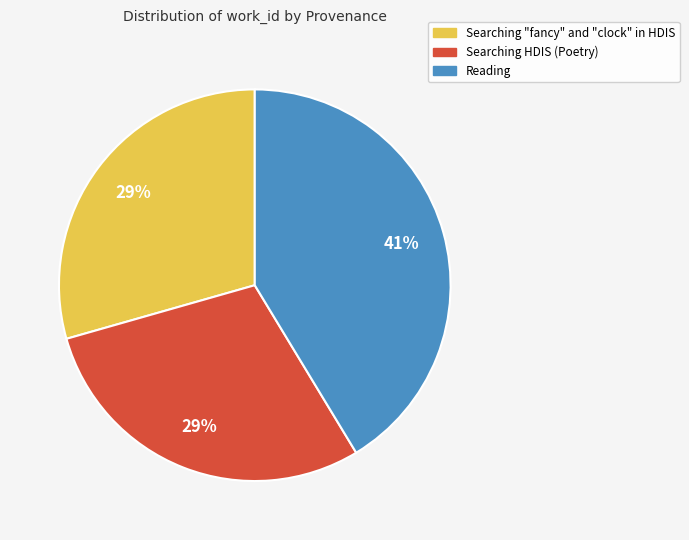

Is there any slice that represents more than half of the pie?

No